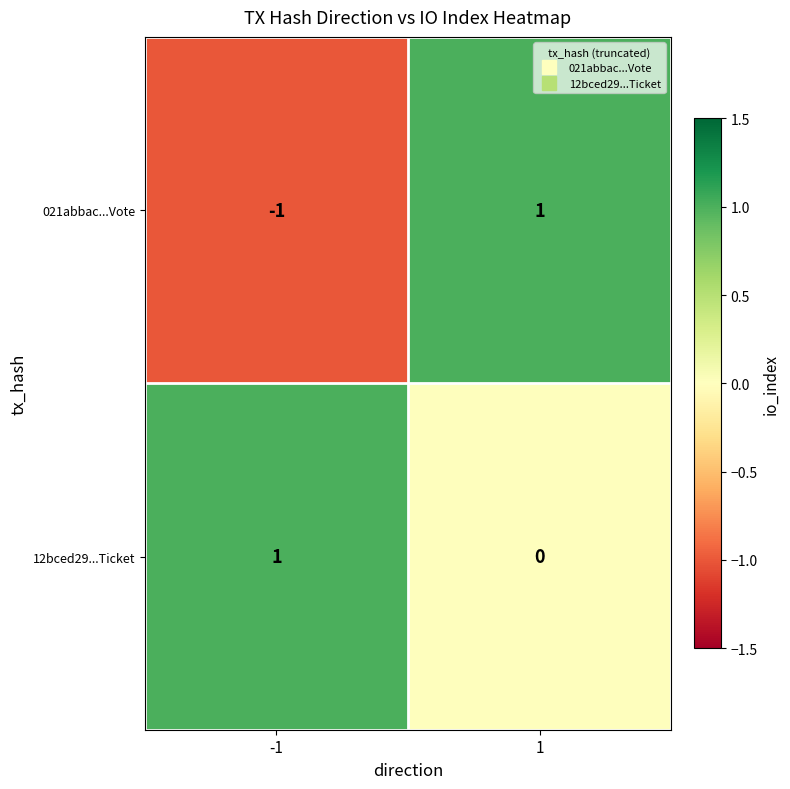

Which series changed the most between -1 and 1?

021abbac...Vote